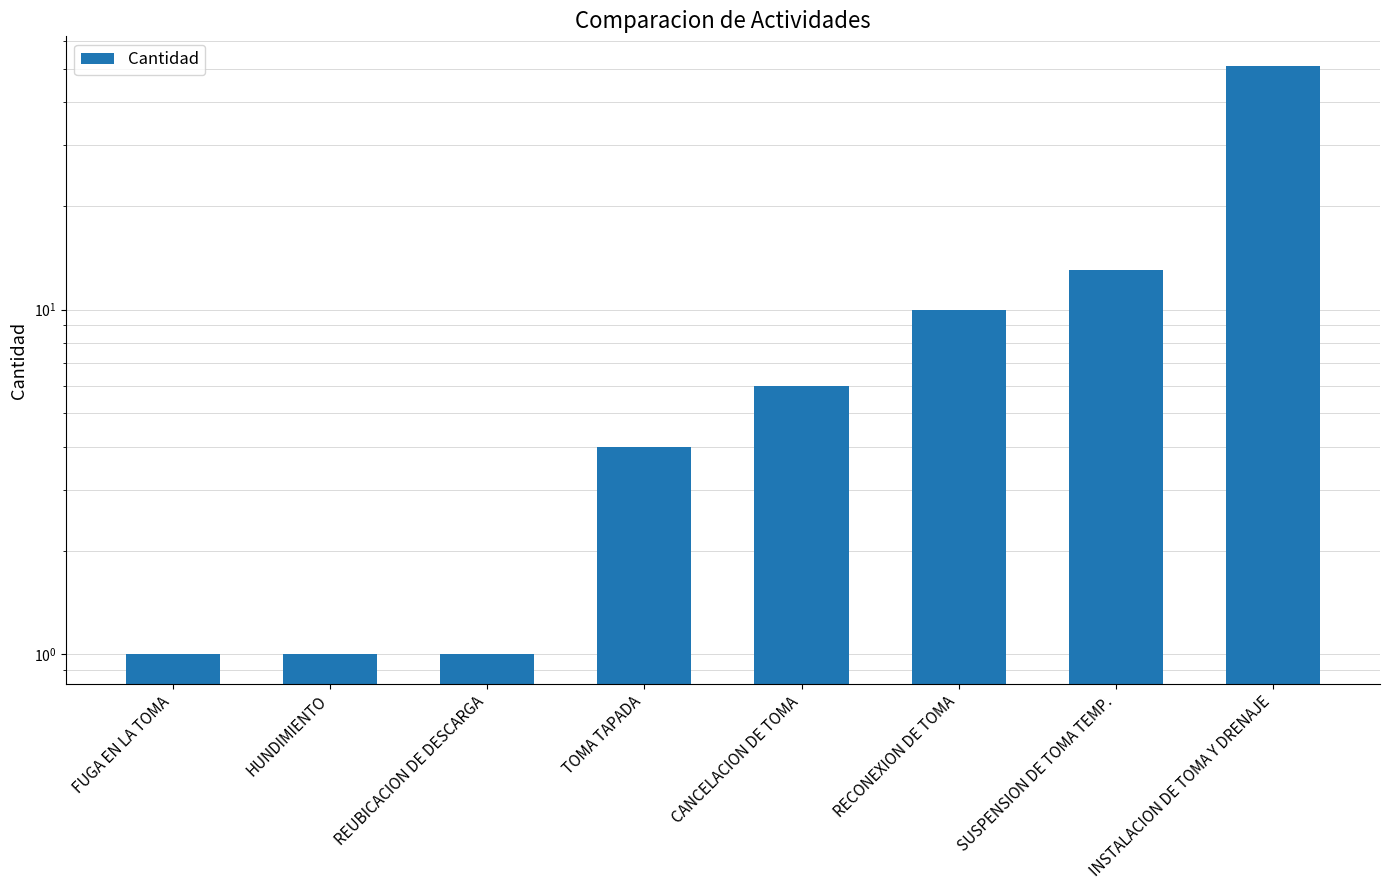

Reading right to left, list all the values displayed in this chart.

51	13	10	6	4	1	1	1